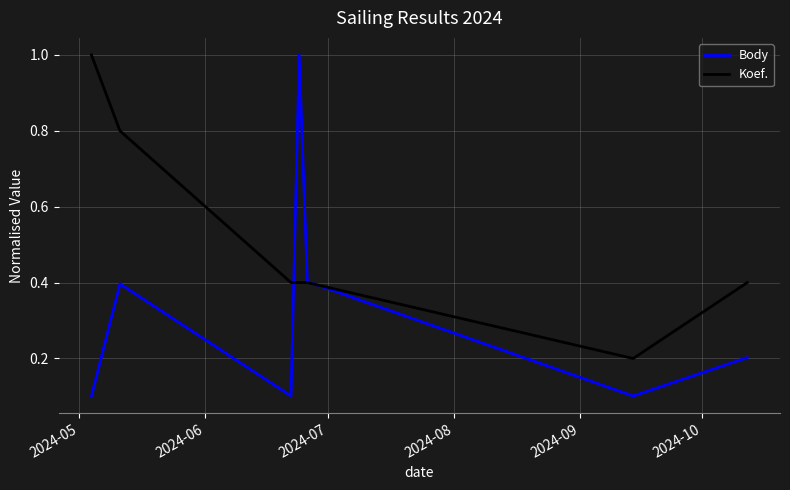

Which series has the largest total across all categories?

Koef.